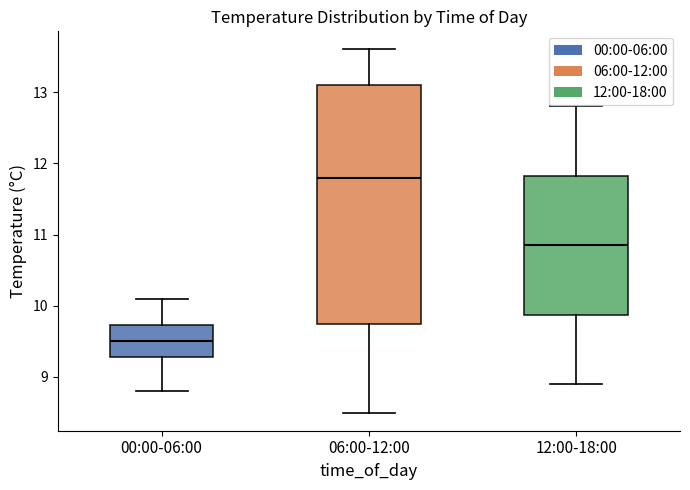

Reading left to right, transcribe this box plot: for each box, give where its median line is, the range the box spans, and where its two whiskers end, as read against the y-axis. The values are not printed on the chart, so give them approximately, as read against the axis.

00:00-06:00: median 9.5, box 9.3 to 9.7, whiskers 8.8 to 10.1
06:00-12:00: median 11.8, box 9.8 to 13.1, whiskers 8.5 to 13.6
12:00-18:00: median 10.9, box 9.9 to 11.8, whiskers 8.9 to 12.8